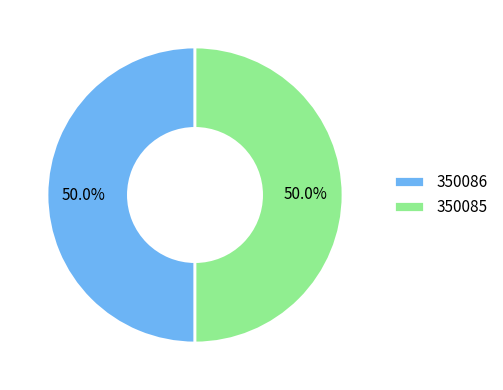

What percentage do 350086 and 350085 together represent?

100.0%